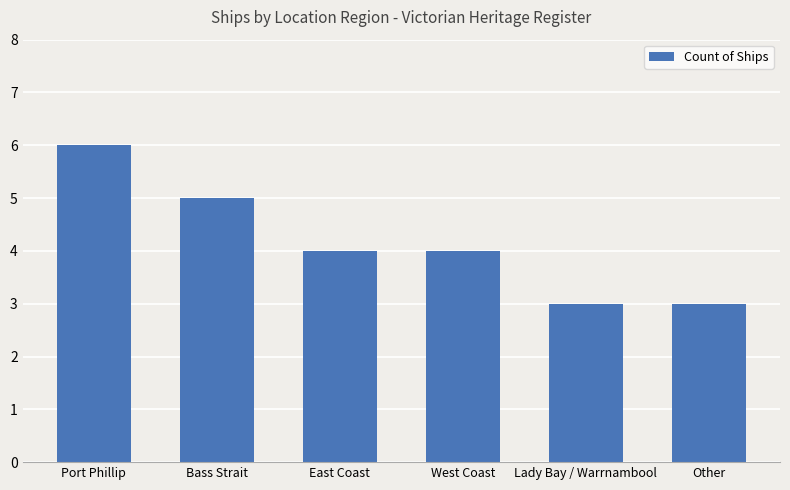

What is the sum of all values?

25